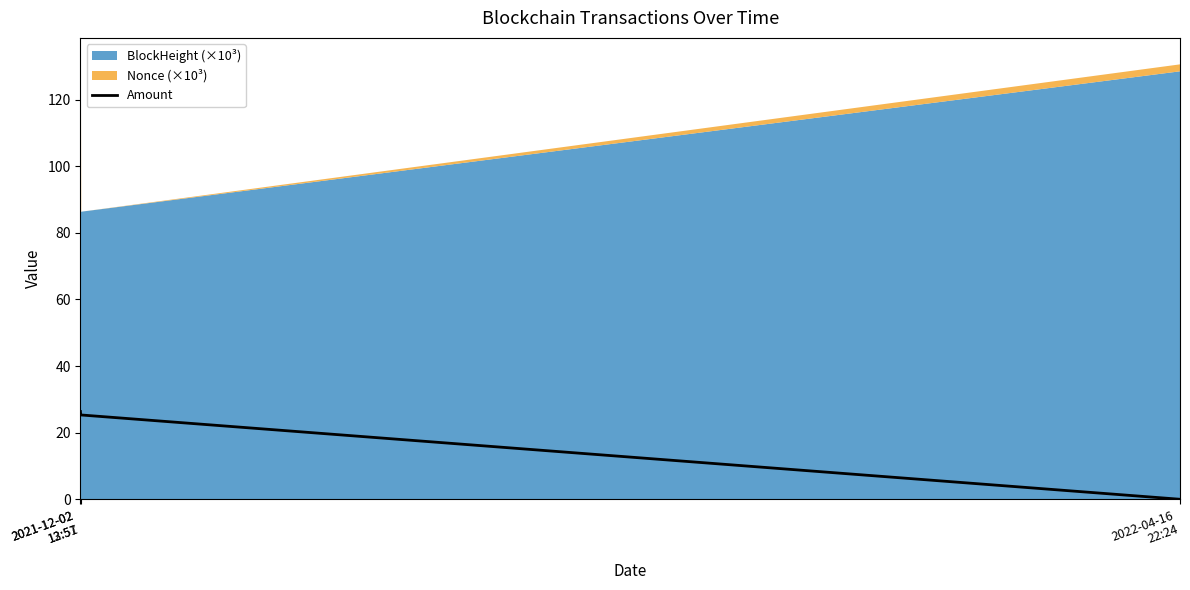

Is it true that the value at 2022-04-16
22:24 is 0.0?

False